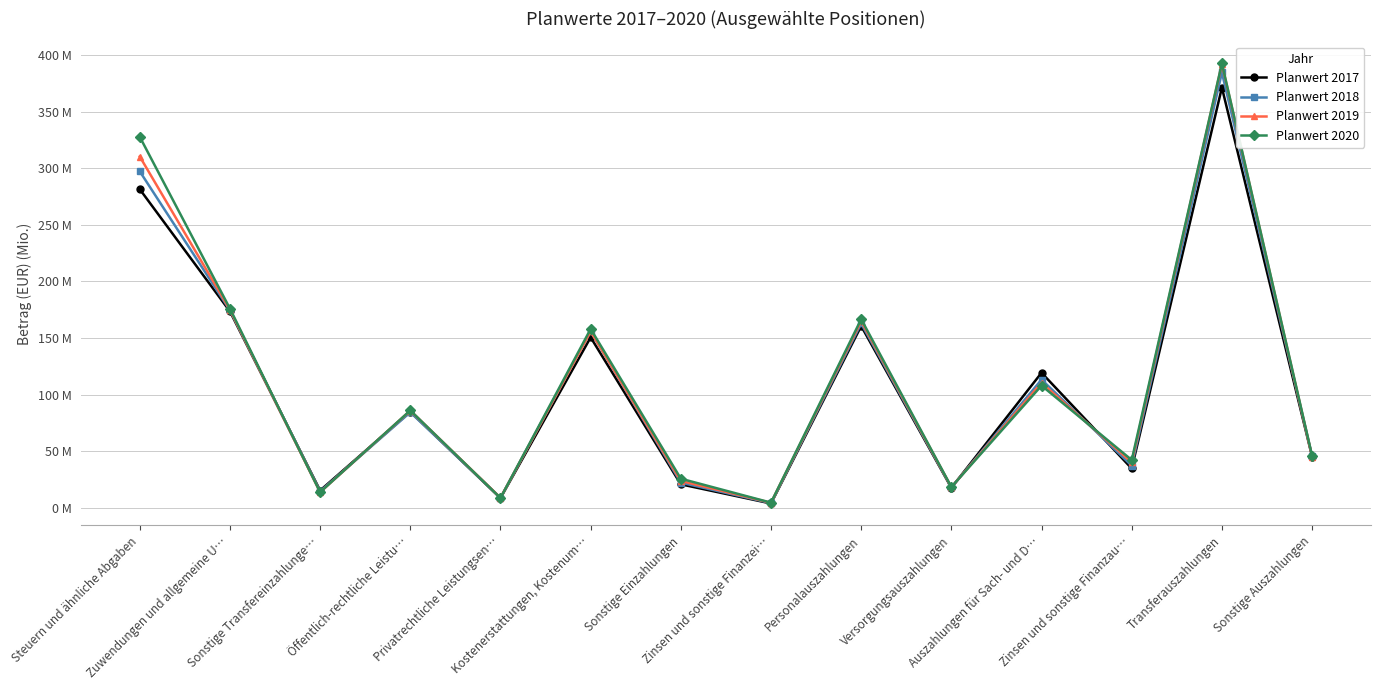

Which series changed the most between Zinsen und sonstige Finanzei… and Transferauszahlungen?

Planwert 2020